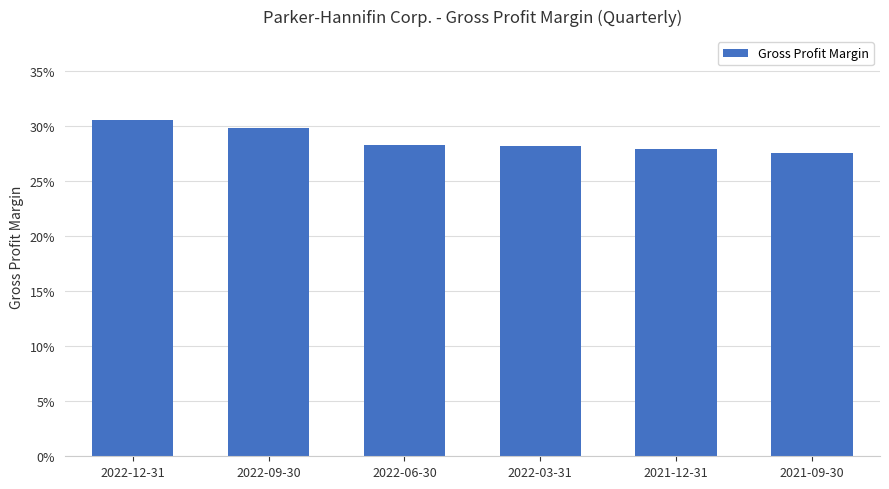

What is the label of the 1st bar from the right?

2021-09-30